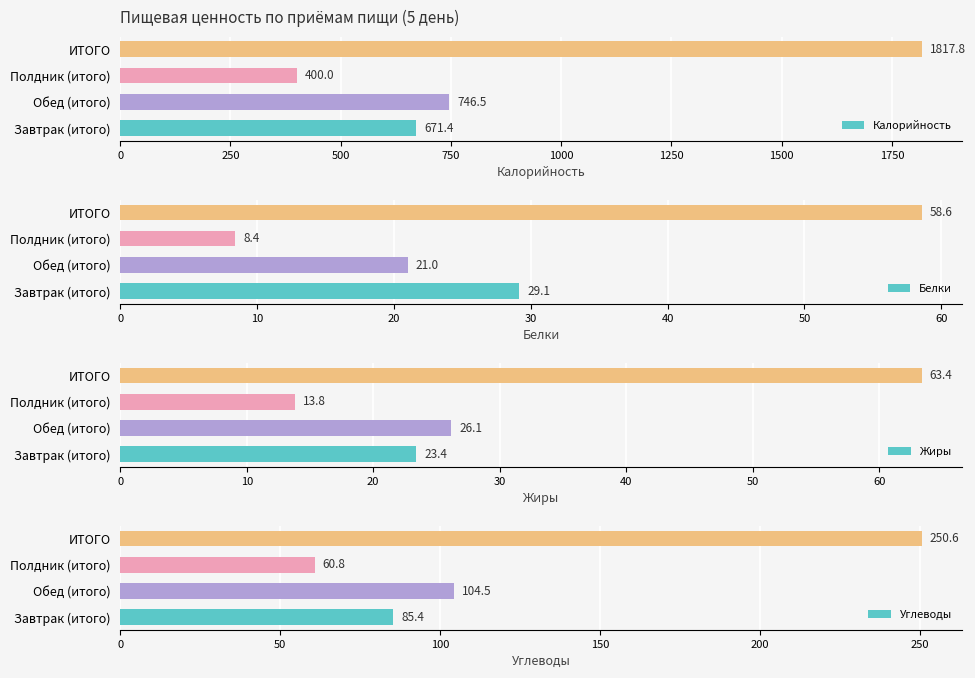

List the series in order of their peak value, lowest first.

Белки, Жиры, Углеводы, Калорийность